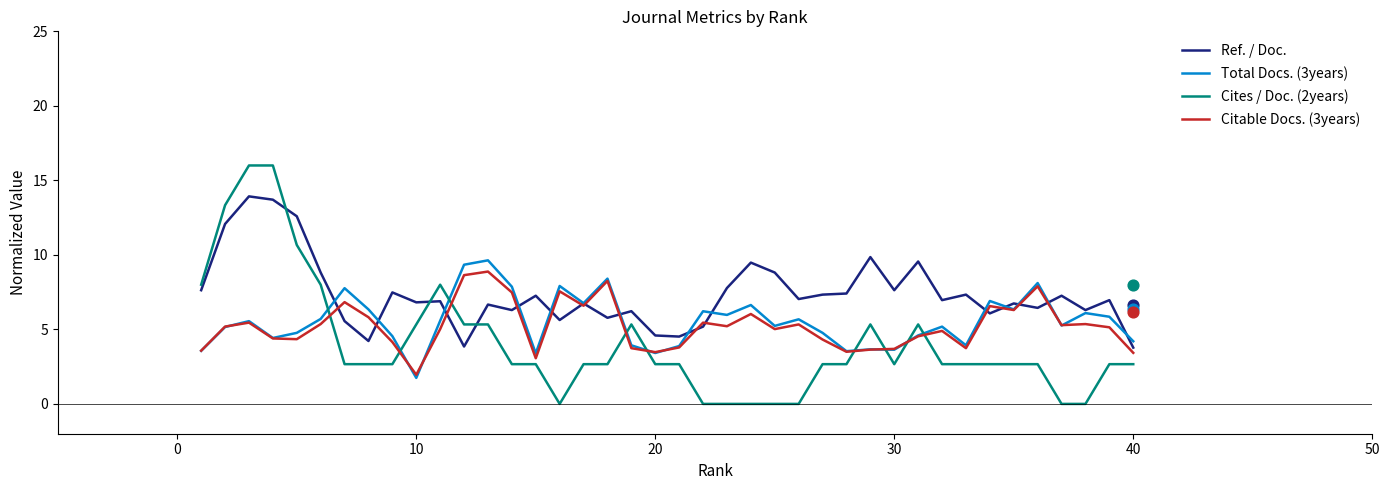

At how many categories does at least one series exceed 4?

40